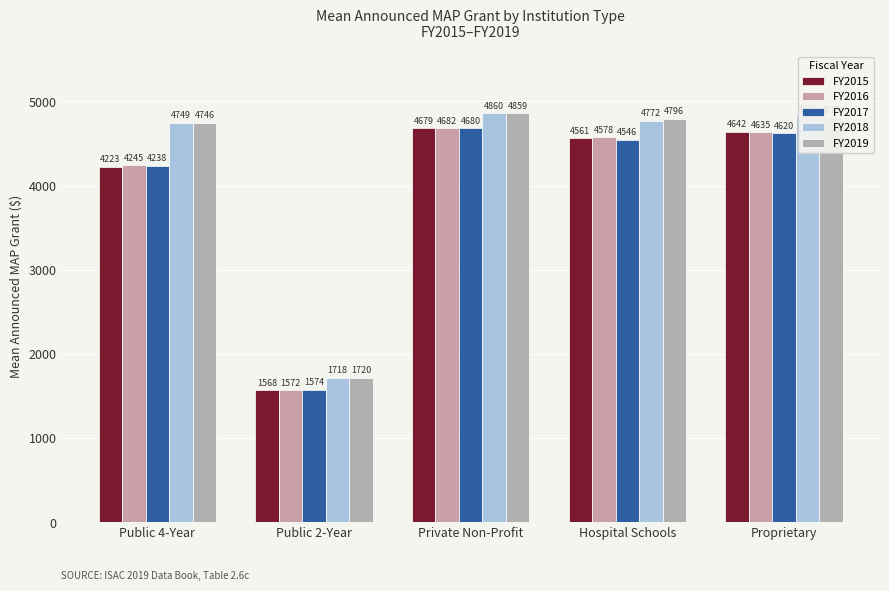

What is the sum of all FY2015 values?

19673